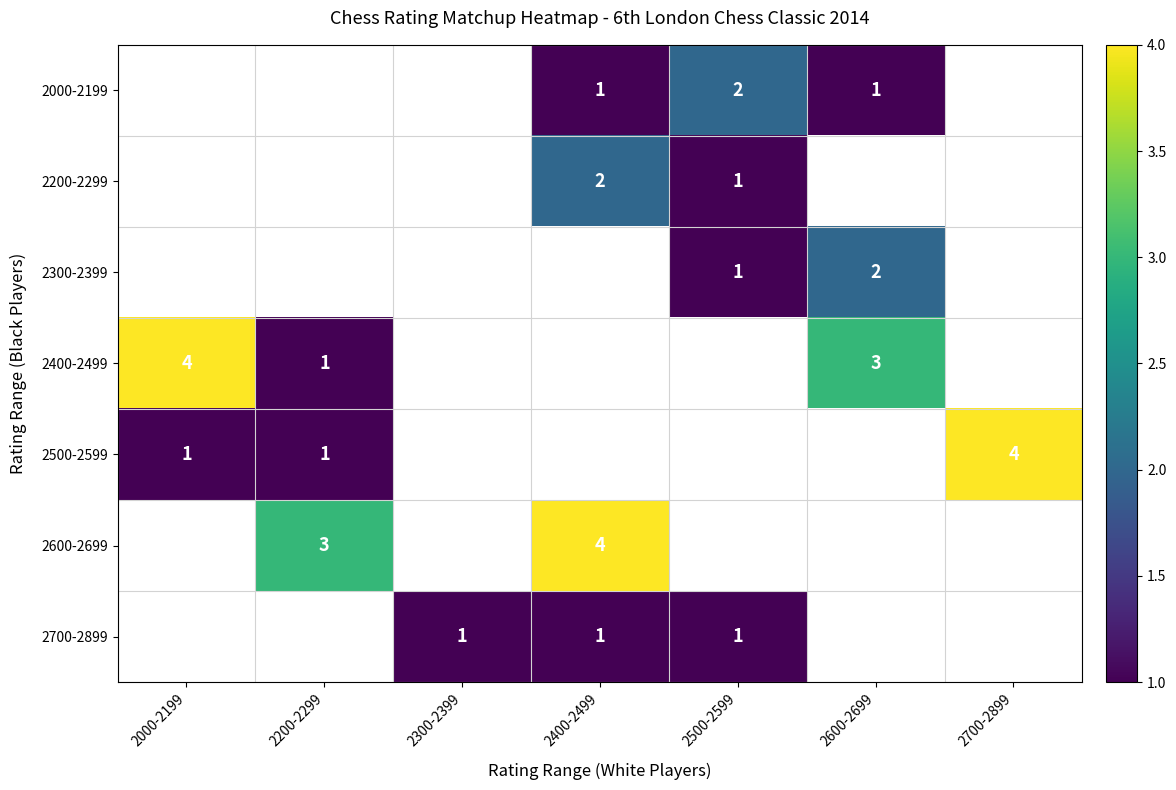

The value of 2600-2699 at 2200-2299 is 1. True or false?

False